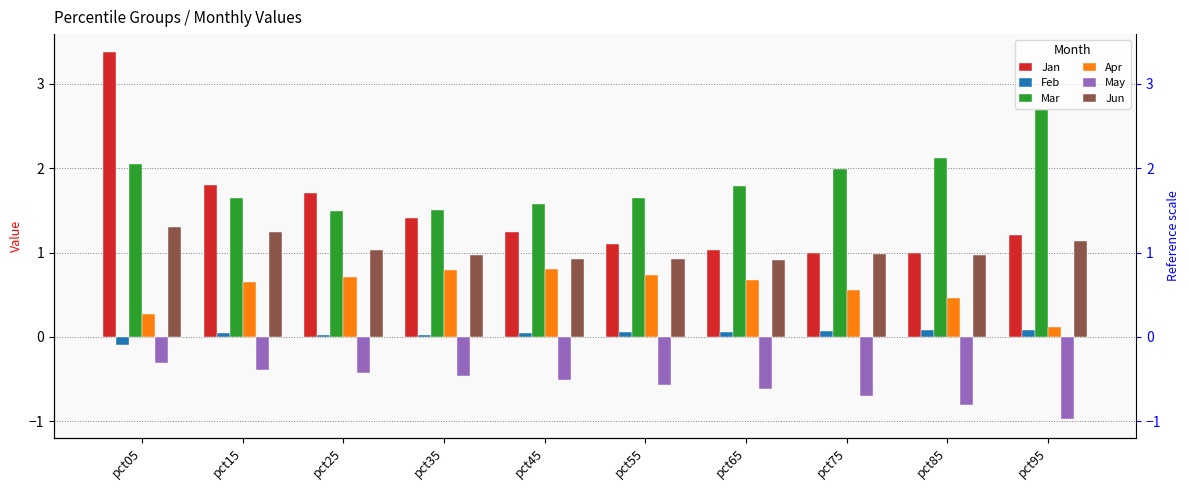

Rank the series by their maximum value, from highest to lowest.

Jan, Mar, Jun, Apr, Feb, May